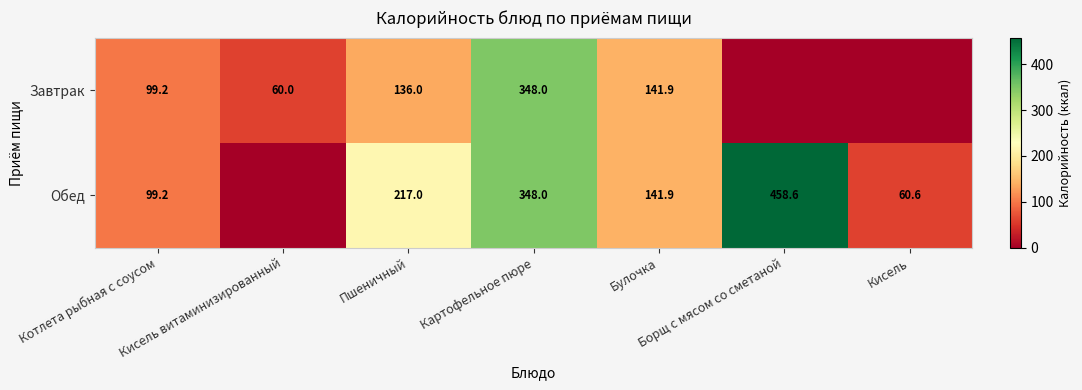

The value of Обед at Булочка is 210.0. True or false?

False